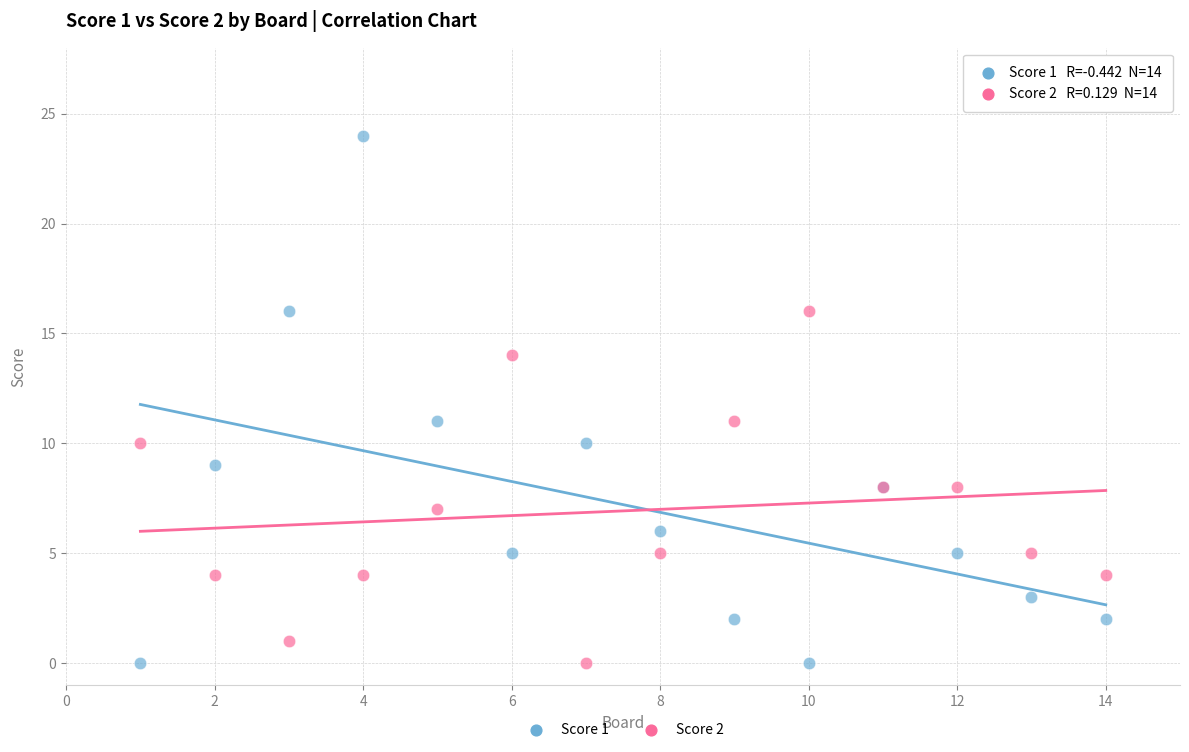

What is the X range (max minus min) for the scatter plot?

13